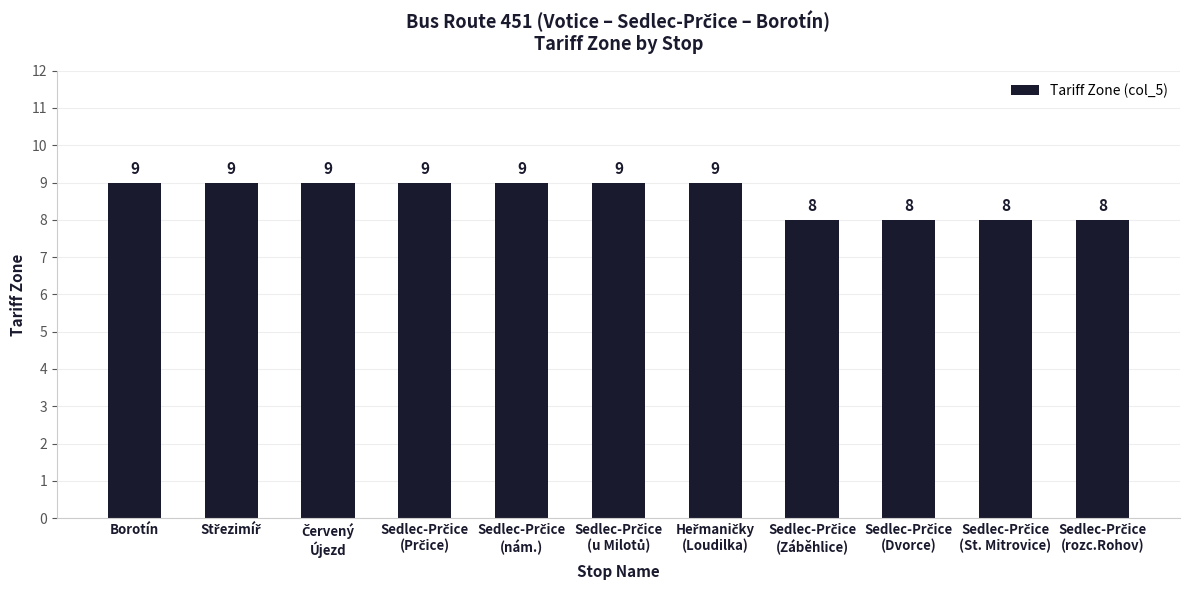

Reading left to right, what are all the values shown in this chart?

9	9	9	9	9	9	9	8	8	8	8